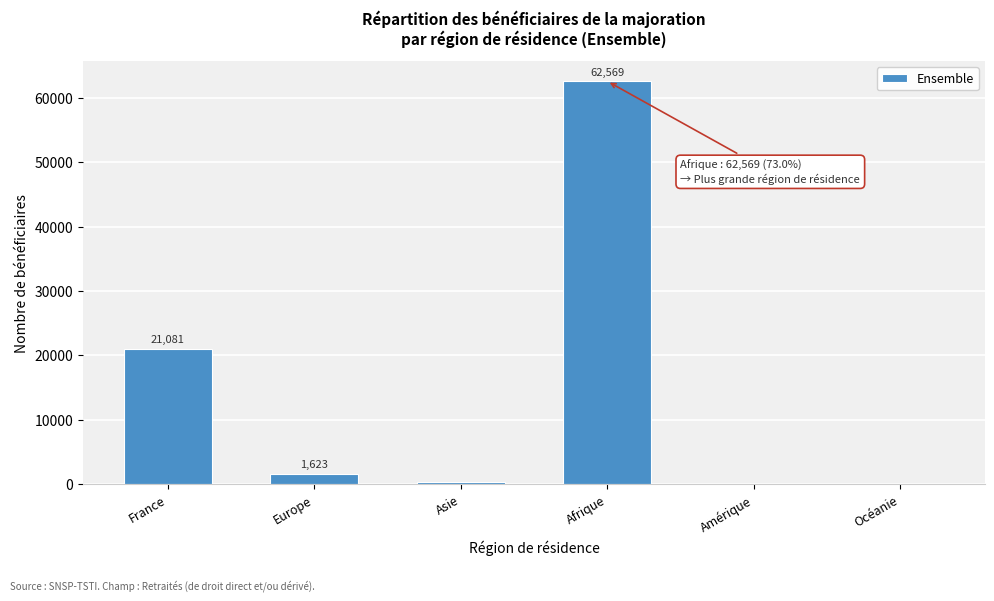

Reading left to right, transcribe all the data shown in this chart.

France=21081	Europe=1623	Asie=409	Afrique=62569	Amérique=57	Océanie=2